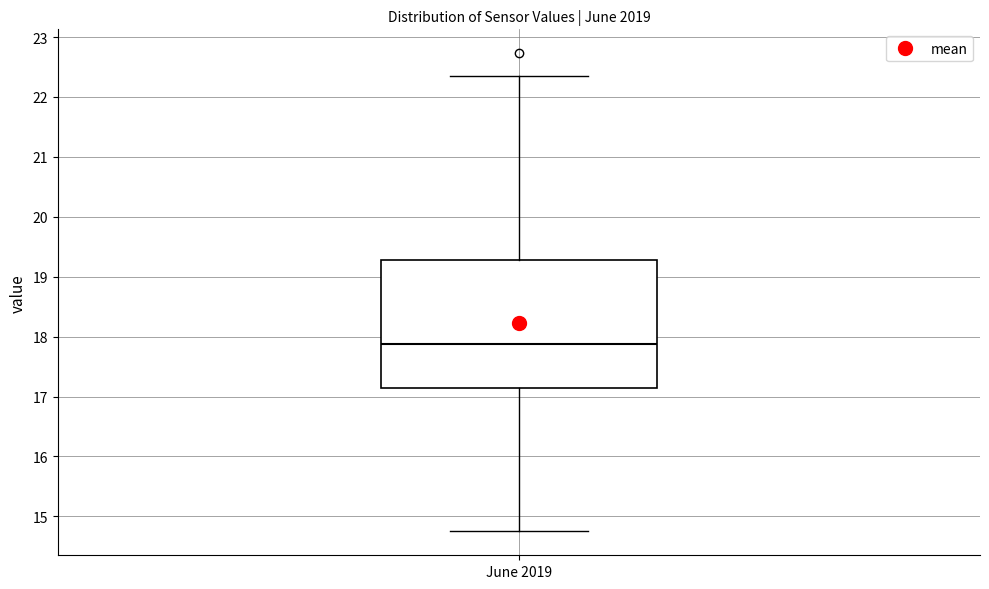

Transcribe this box plot: give where the median line is, the range the box spans, and where the two whiskers end, as read against the y-axis. The values are not printed on the chart, so give them approximately, as read against the axis.

median 17.9, box 17.1 to 19.3, whiskers 14.8 to 22.4